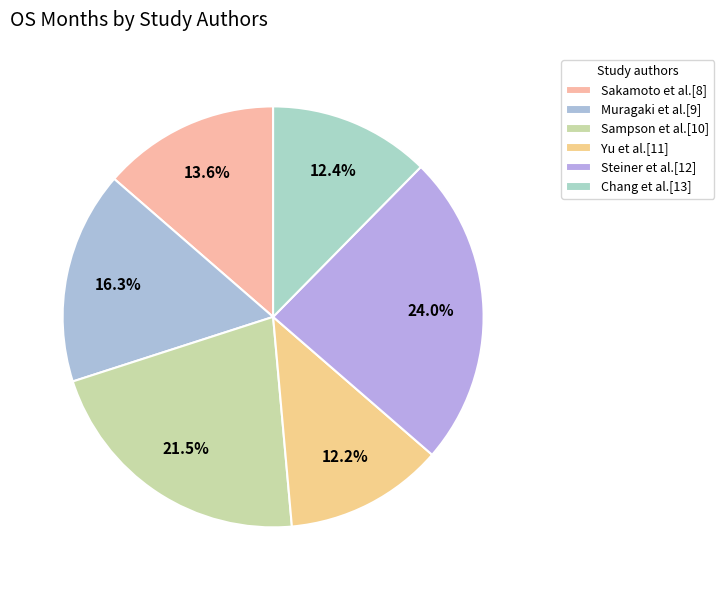

Count the number of slices in the pie.

6